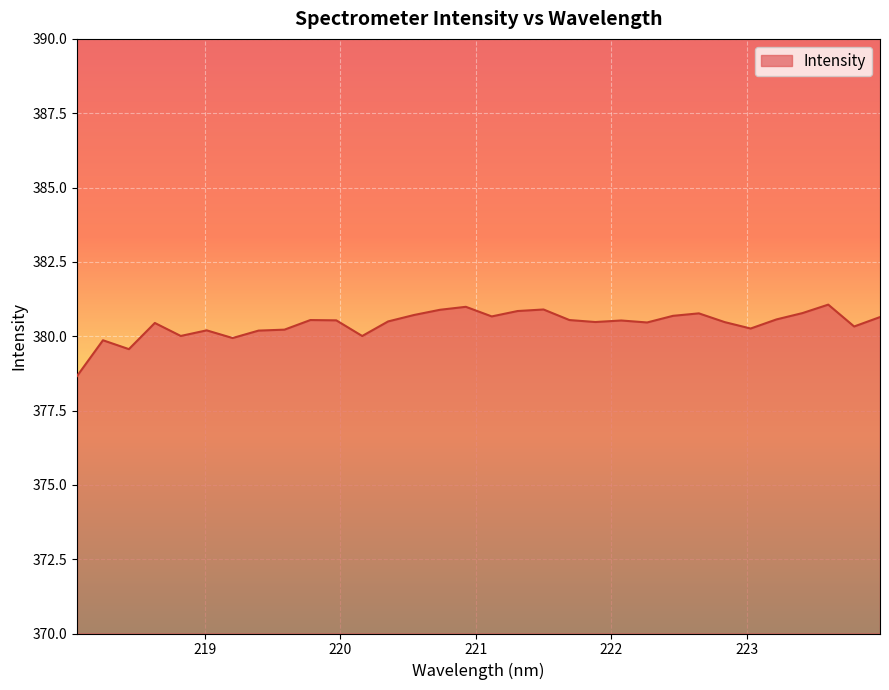

What is the difference between the maximum and minimum values?

2.4